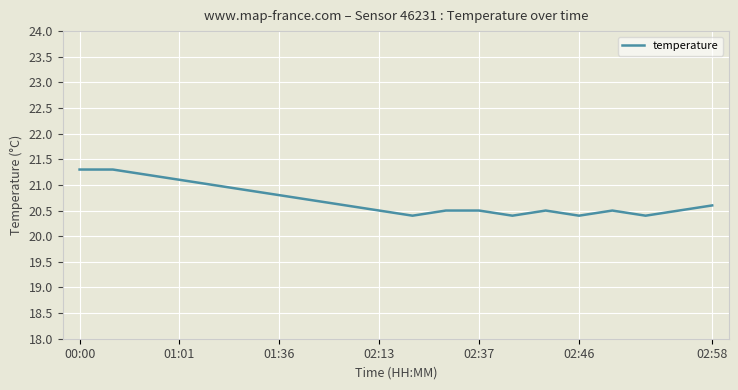

What is the smallest value displayed?

20.4